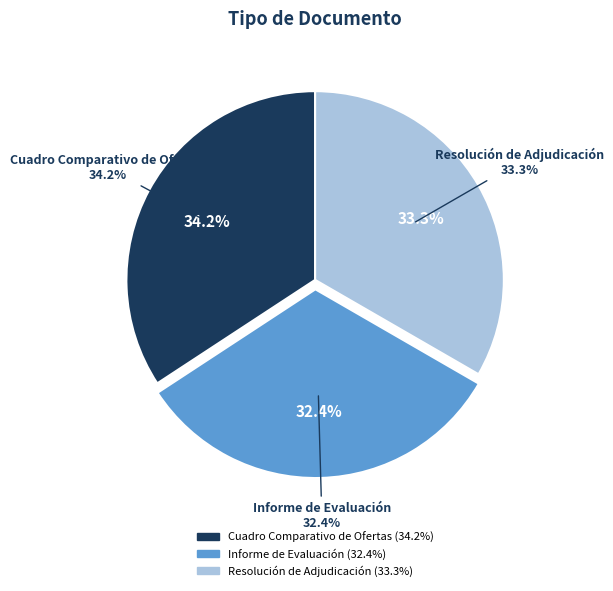

How much of the chart is everything except Informe de Evaluación?

67.6%